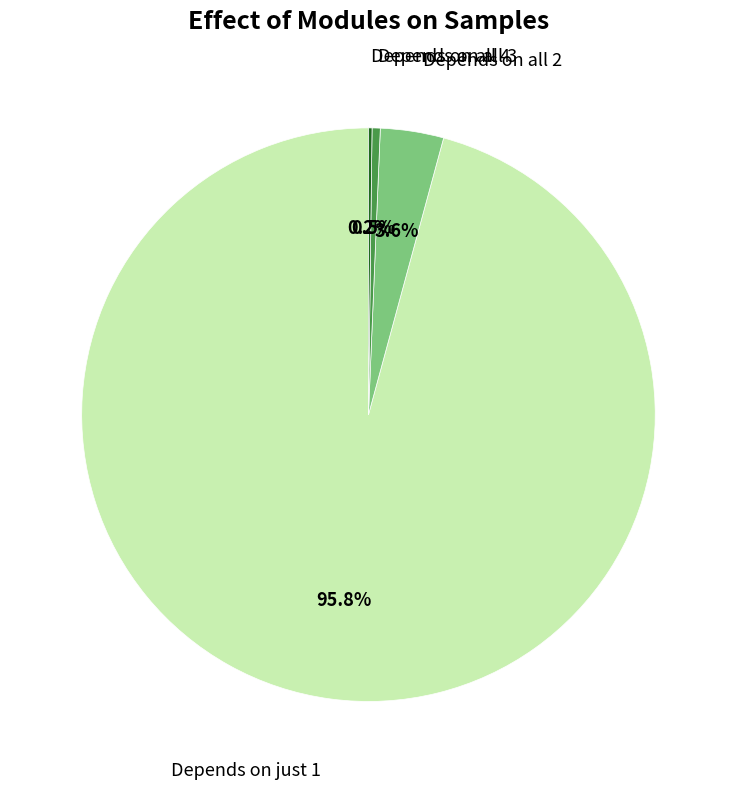

Does any single category account for the majority?

Yes